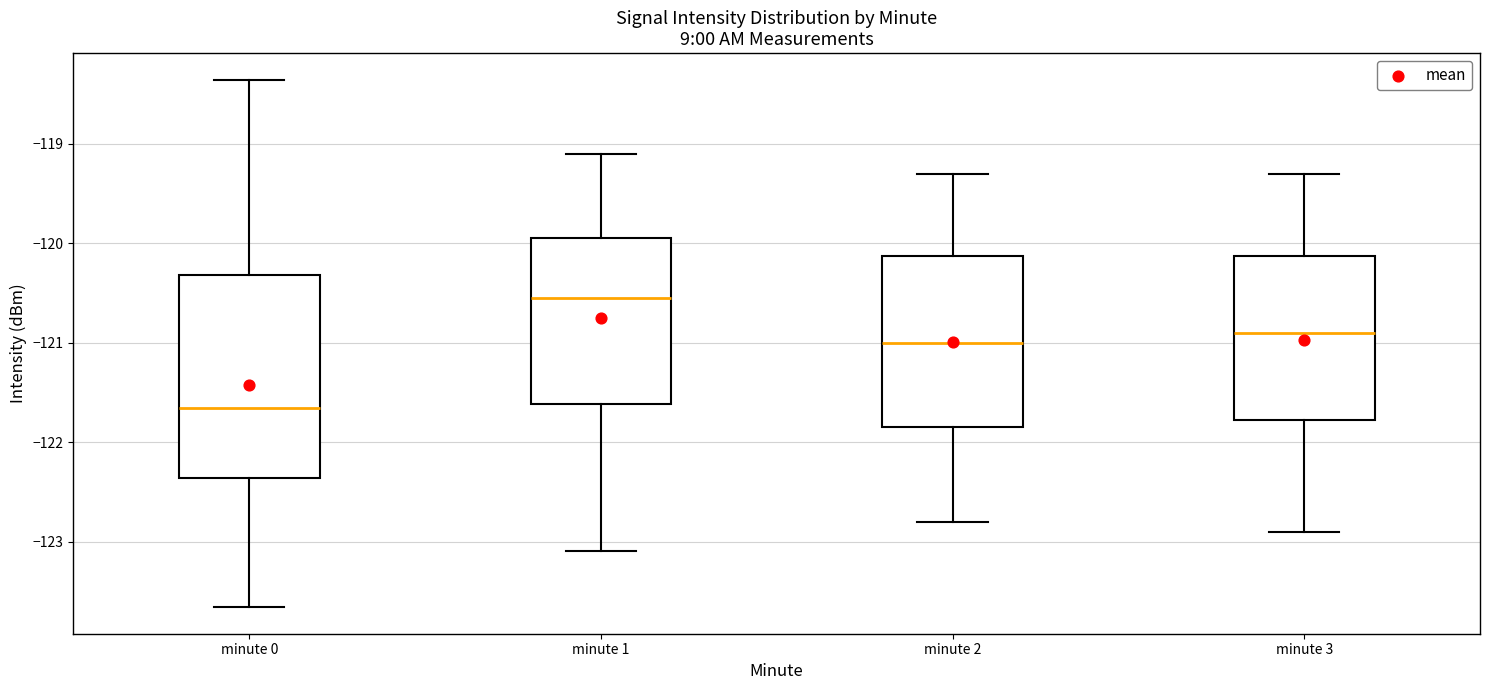

Which box's median line is the highest?

minute 1